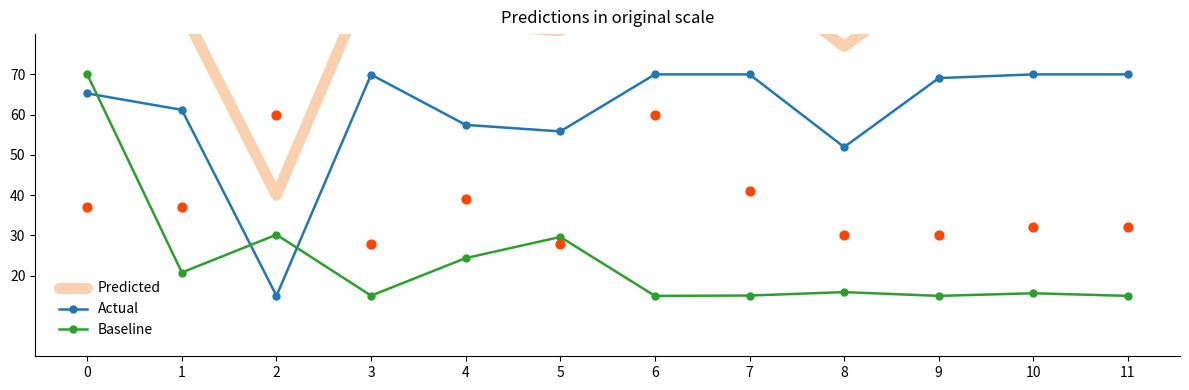

What is the total value across all series at 4?

164.3